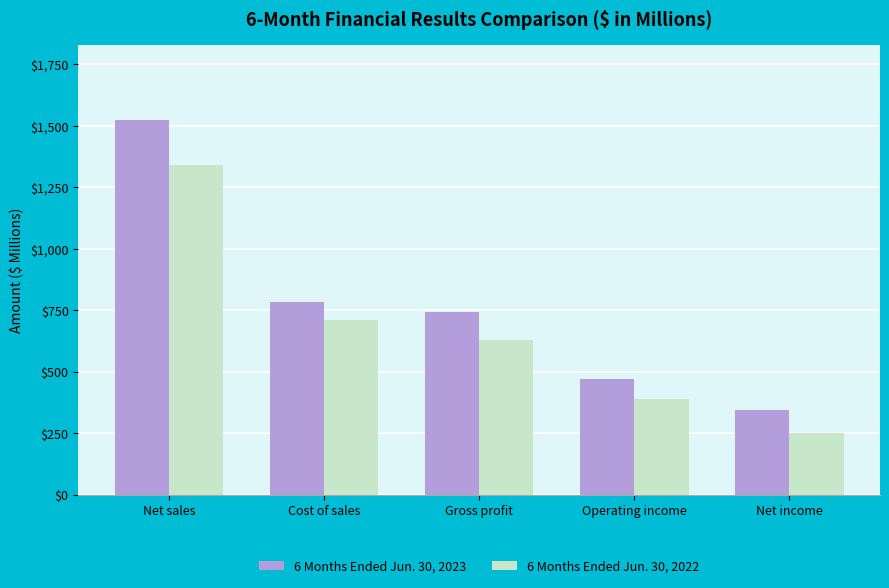

The value of 6 Months Ended Jun. 30, 2022 at Gross profit is 185. True or false?

False